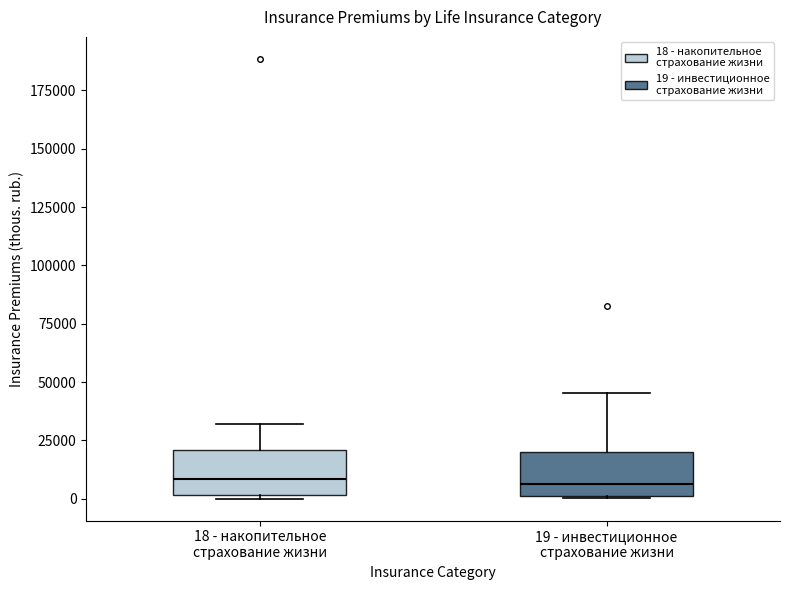

Reading left to right, transcribe this box plot: for each box, give where its median line is, the range the box spans, and where its two whiskers end, as read against the y-axis. The values are not printed on the chart, so give them approximately, as read against the axis.

18 - накопительное страхование жизни: median 10000, box 0 to 20000, whiskers 0 to 30000
19 - инвестиционное страхование жизни: median 5000, box 0 to 20000, whiskers 0 to 45000